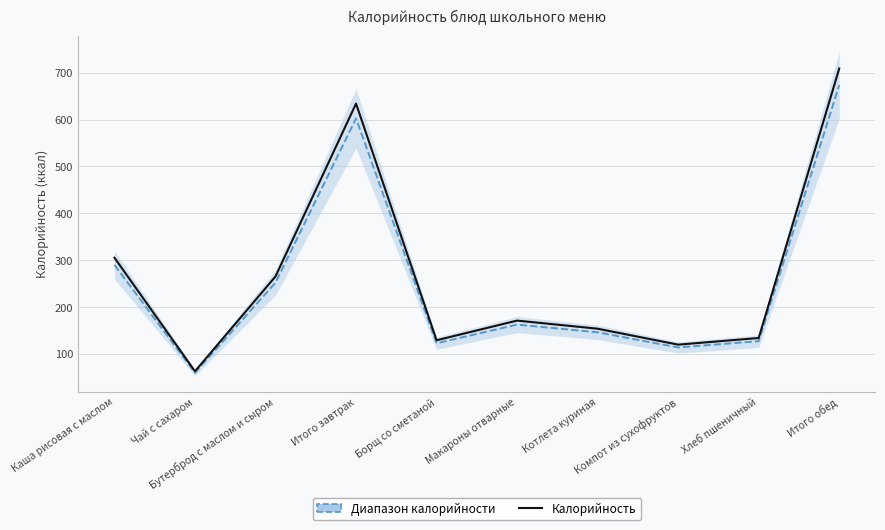

What is the label of the 9th point from the right?

Чай с сахаром